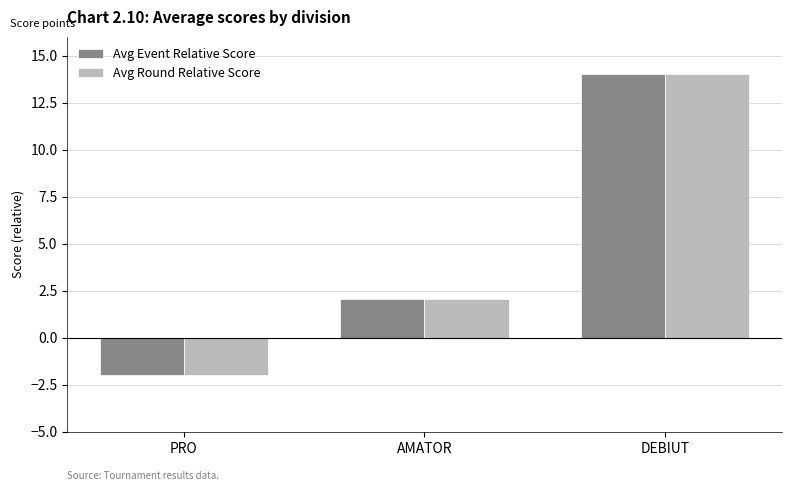

Which label corresponds to the smallest value in the chart?

PRO